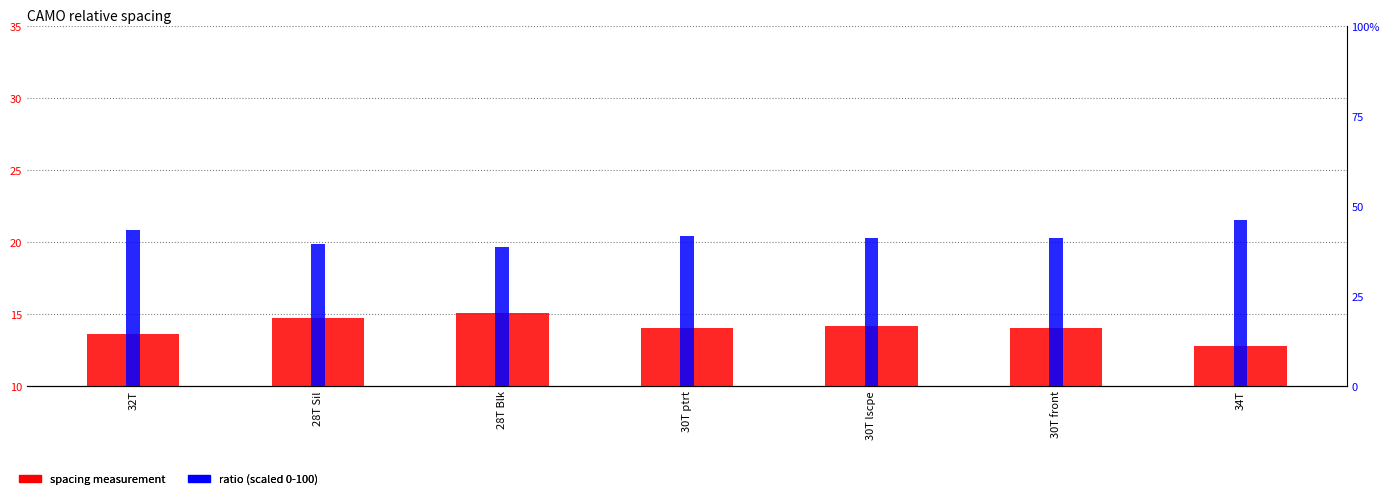

Rank the series by their maximum value, from lowest to highest.

Clockwise from longest side, front., Ratio (scaled)